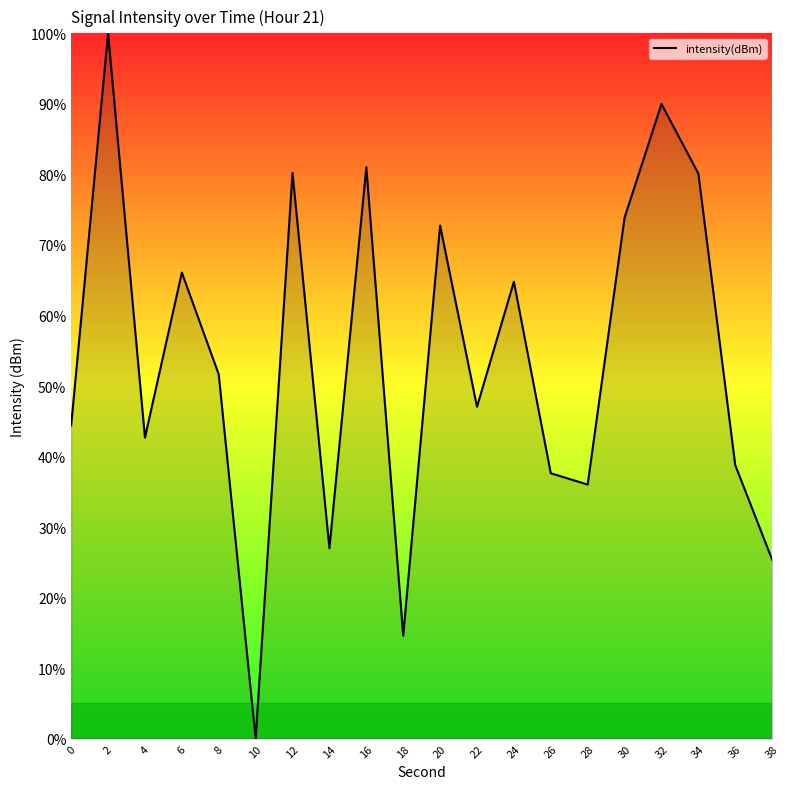

What value does the data have at 12?

80.2